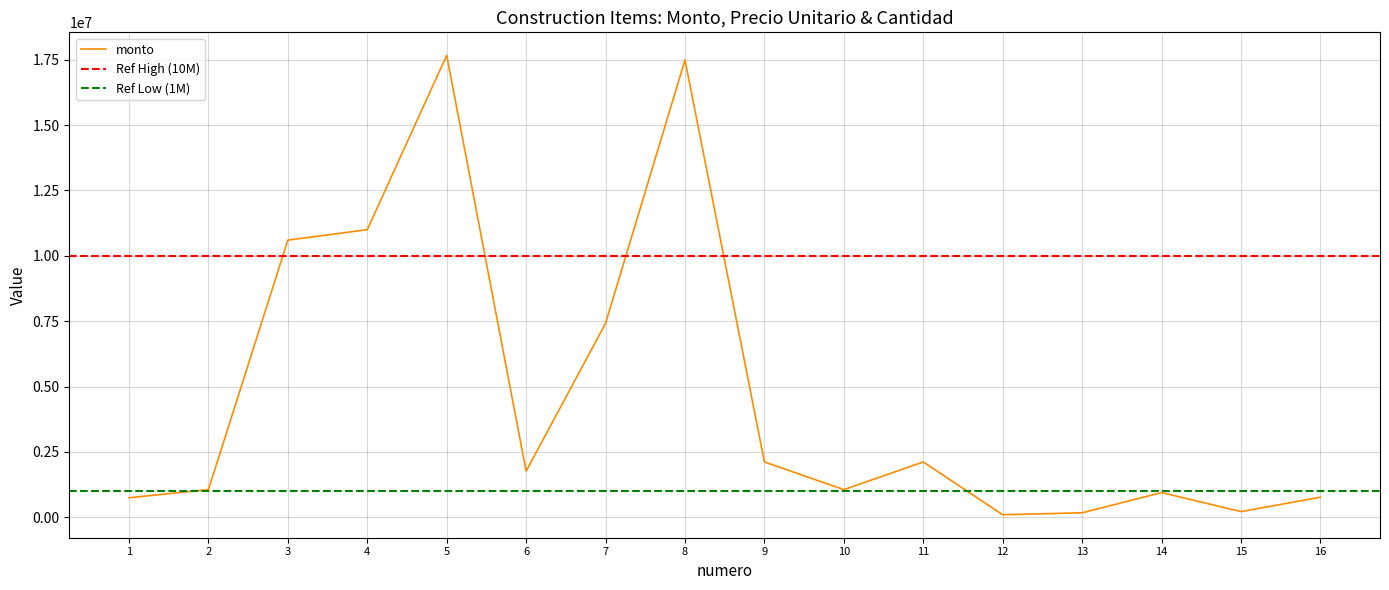

What is the minimum value shown in the chart?

0.1